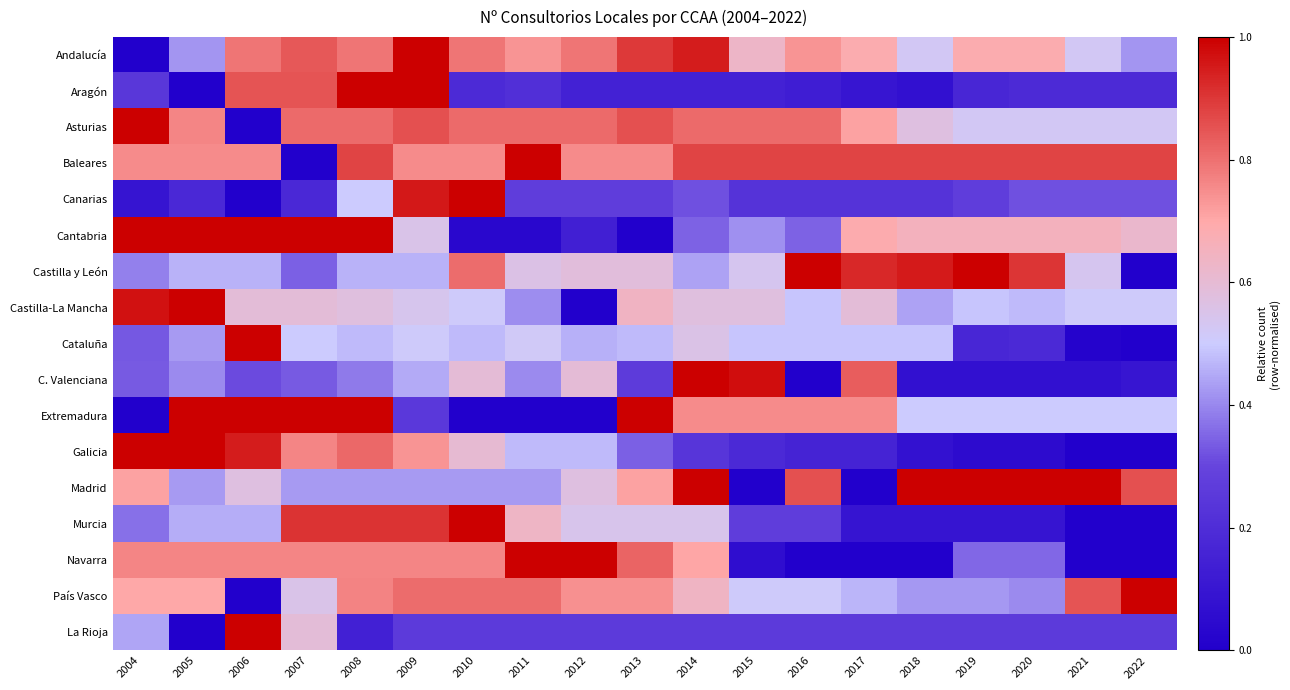

Reading right to left, extract all data points from this chart.

Andalucía: 2022=0.4	2021=0.5	2020=0.7	2019=0.7	2018=0.5	2017=0.7	2016=0.7	2015=0.6	2014=0.9	2013=0.9	2012=0.8	2011=0.7	2010=0.8	2009=1.0	2008=0.8	2007=0.8	2006=0.8	2005=0.4	2004=0.0
Aragón: 2022=0.2	2021=0.2	2020=0.2	2019=0.2	2018=0.1	2017=0.1	2016=0.1	2015=0.2	2014=0.2	2013=0.2	2012=0.2	2011=0.2	2010=0.2	2009=1.0	2008=1.0	2007=0.8	2006=0.8	2005=0.0	2004=0.2
Asturias: 2022=0.5	2021=0.5	2020=0.5	2019=0.5	2018=0.6	2017=0.7	2016=0.8	2015=0.8	2014=0.8	2013=0.9	2012=0.8	2011=0.8	2010=0.8	2009=0.9	2008=0.8	2007=0.8	2006=0.0	2005=0.8	2004=1.0
Baleares: 2022=0.9	2021=0.9	2020=0.9	2019=0.9	2018=0.9	2017=0.9	2016=0.9	2015=0.9	2014=0.9	2013=0.8	2012=0.8	2011=1.0	2010=0.8	2009=0.8	2008=0.9	2007=0.0	2006=0.8	2005=0.8	2004=0.8
Canarias: 2022=0.3	2021=0.3	2020=0.3	2019=0.3	2018=0.2	2017=0.2	2016=0.2	2015=0.2	2014=0.3	2013=0.3	2012=0.3	2011=0.3	2010=1.0	2009=1.0	2008=0.5	2007=0.2	2006=0.0	2005=0.2	2004=0.1
Cantabria: 2022=0.6	2021=0.7	2020=0.7	2019=0.7	2018=0.7	2017=0.7	2016=0.3	2015=0.4	2014=0.3	2013=0.0	2012=0.1	2011=0.0	2010=0.0	2009=0.6	2008=1.0	2007=1.0	2006=1.0	2005=1.0	2004=1.0
Castilla y León: 2022=0.0	2021=0.5	2020=0.9	2019=1.0	2018=1.0	2017=0.9	2016=1.0	2015=0.5	2014=0.4	2013=0.6	2012=0.6	2011=0.6	2010=0.8	2009=0.5	2008=0.5	2007=0.3	2006=0.5	2005=0.5	2004=0.4
Castilla-La Mancha: 2022=0.5	2021=0.5	2020=0.5	2019=0.5	2018=0.4	2017=0.6	2016=0.5	2015=0.6	2014=0.6	2013=0.6	2012=0.0	2011=0.4	2010=0.5	2009=0.5	2008=0.6	2007=0.6	2006=0.6	2005=1.0	2004=1.0
Cataluña: 2022=0.0	2021=0.0	2020=0.2	2019=0.2	2018=0.5	2017=0.5	2016=0.5	2015=0.5	2014=0.6	2013=0.5	2012=0.5	2011=0.5	2010=0.5	2009=0.5	2008=0.5	2007=0.5	2006=1.0	2005=0.4	2004=0.3
C. Valenciana: 2022=0.1	2021=0.1	2020=0.1	2019=0.1	2018=0.1	2017=0.8	2016=0.0	2015=1.0	2014=1.0	2013=0.3	2012=0.6	2011=0.4	2010=0.6	2009=0.5	2008=0.4	2007=0.3	2006=0.3	2005=0.4	2004=0.3
Extremadura: 2022=0.5	2021=0.5	2020=0.5	2019=0.5	2018=0.5	2017=0.8	2016=0.8	2015=0.8	2014=0.8	2013=1.0	2012=0.0	2011=0.0	2010=0.0	2009=0.2	2008=1.0	2007=1.0	2006=1.0	2005=1.0	2004=0.0
Galicia: 2022=0.0	2021=0.0	2020=0.1	2019=0.1	2018=0.1	2017=0.2	2016=0.2	2015=0.2	2014=0.2	2013=0.3	2012=0.5	2011=0.5	2010=0.6	2009=0.7	2008=0.8	2007=0.8	2006=0.9	2005=1.0	2004=1.0
Madrid: 2022=0.9	2021=1.0	2020=1.0	2019=1.0	2018=1.0	2017=0.0	2016=0.9	2015=0.0	2014=1.0	2013=0.7	2012=0.6	2011=0.4	2010=0.4	2009=0.4	2008=0.4	2007=0.4	2006=0.6	2005=0.4	2004=0.7
Murcia: 2022=0.0	2021=0.0	2020=0.1	2019=0.1	2018=0.1	2017=0.1	2016=0.3	2015=0.3	2014=0.5	2013=0.5	2012=0.5	2011=0.6	2010=1.0	2009=0.9	2008=0.9	2007=0.9	2006=0.5	2005=0.5	2004=0.4
Navarra: 2022=0.0	2021=0.0	2020=0.4	2019=0.4	2018=0.0	2017=0.0	2016=0.0	2015=0.1	2014=0.7	2013=0.8	2012=1.0	2011=1.0	2010=0.8	2009=0.8	2008=0.8	2007=0.8	2006=0.8	2005=0.8	2004=0.8
País Vasco: 2022=1.0	2021=0.9	2020=0.4	2019=0.4	2018=0.4	2017=0.5	2016=0.5	2015=0.5	2014=0.6	2013=0.7	2012=0.7	2011=0.8	2010=0.8	2009=0.8	2008=0.8	2007=0.6	2006=0.0	2005=0.7	2004=0.7
La Rioja: 2022=0.3	2021=0.3	2020=0.3	2019=0.3	2018=0.3	2017=0.3	2016=0.3	2015=0.3	2014=0.3	2013=0.3	2012=0.3	2011=0.3	2010=0.3	2009=0.3	2008=0.1	2007=0.6	2006=1.0	2005=0.0	2004=0.4